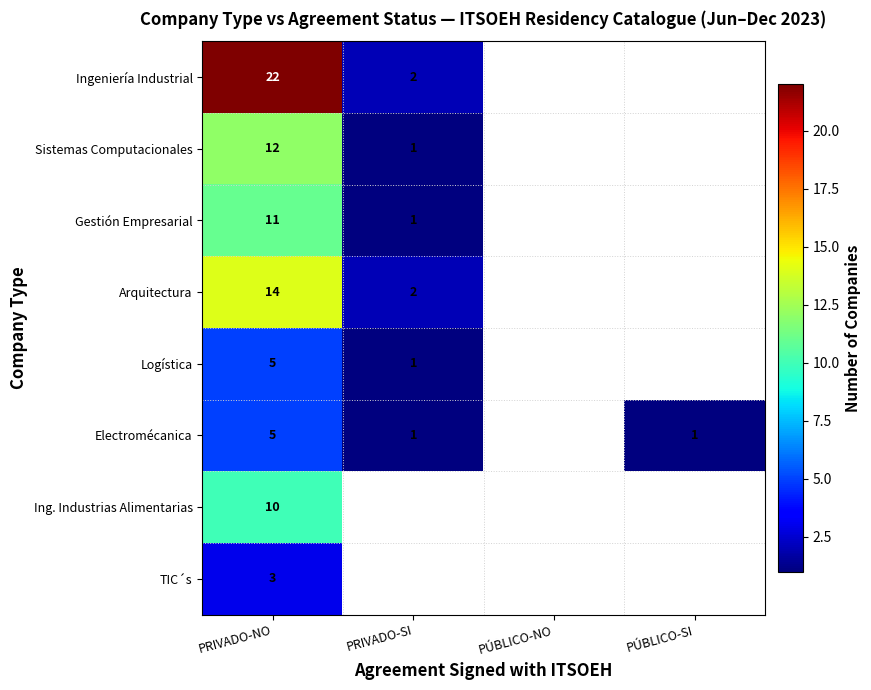

At how many categories does at least one series exceed 13?

1